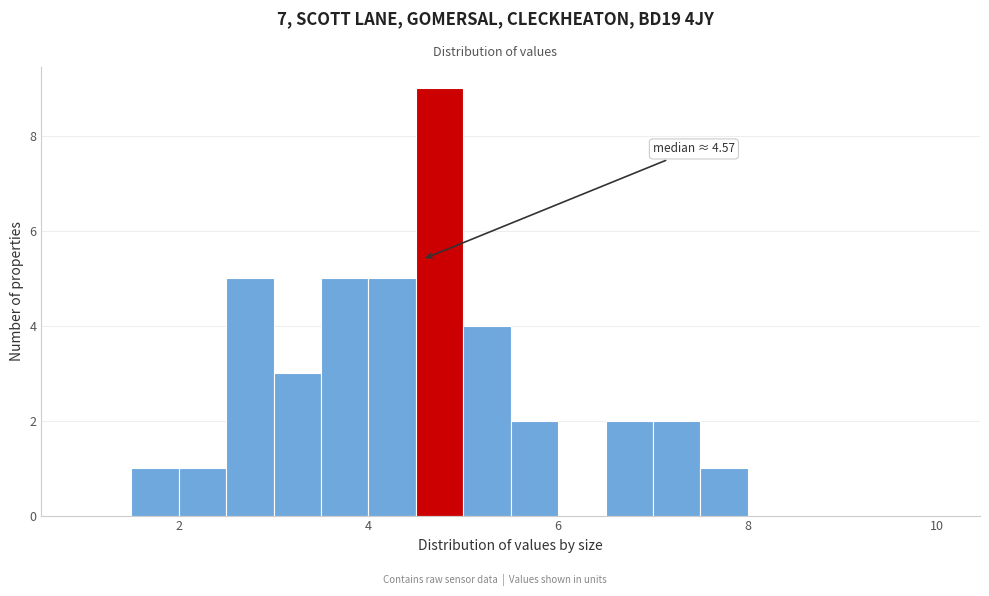

Read against the x-axis, roughly where is the centre of the tallest bar?

4.8